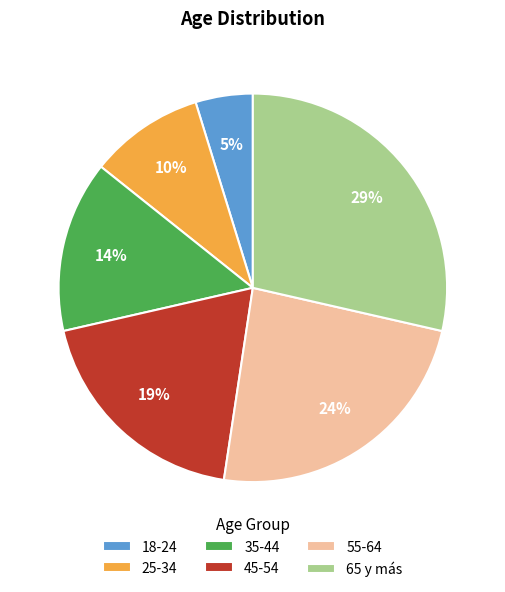

How many slices are in this pie chart?

6